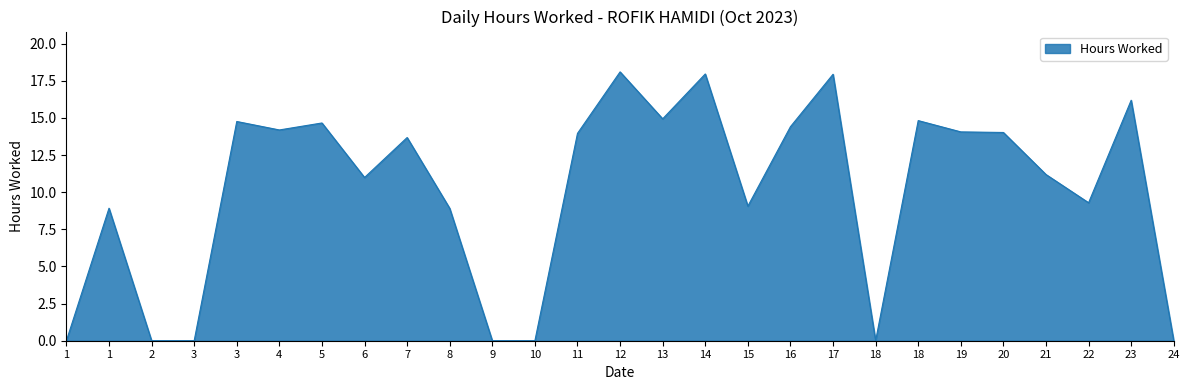

Does the chart display data point markers on the line(s)?

No